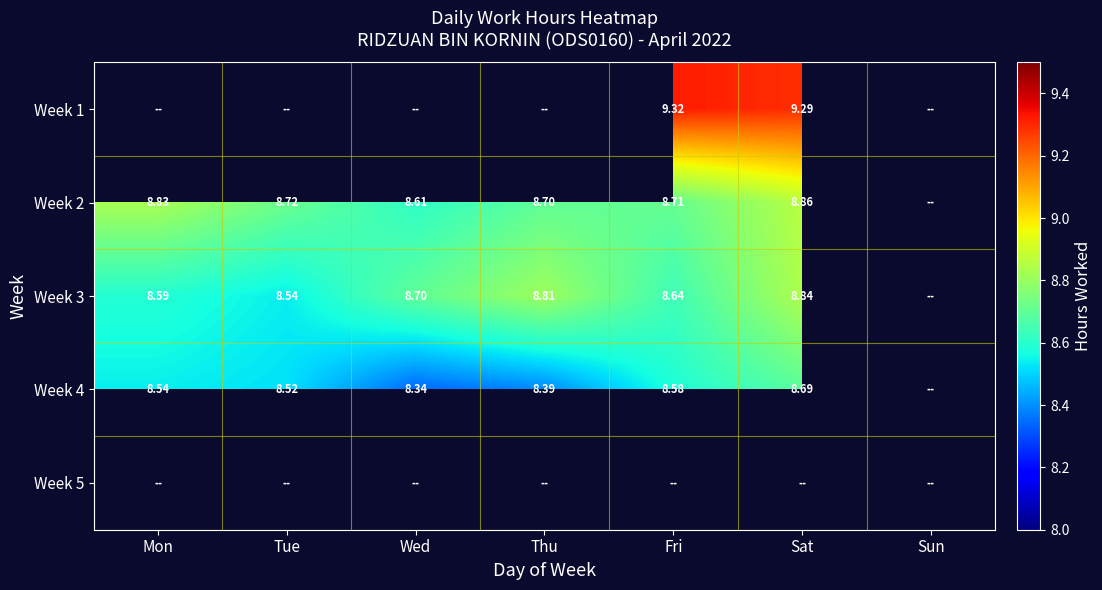

How many values in the Week 4 series exceed 8?

6